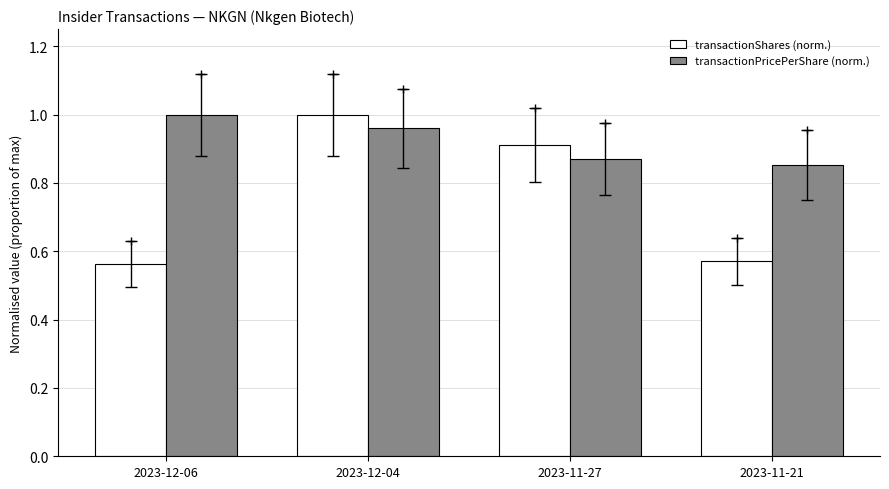

How many bars are there in each group?

2